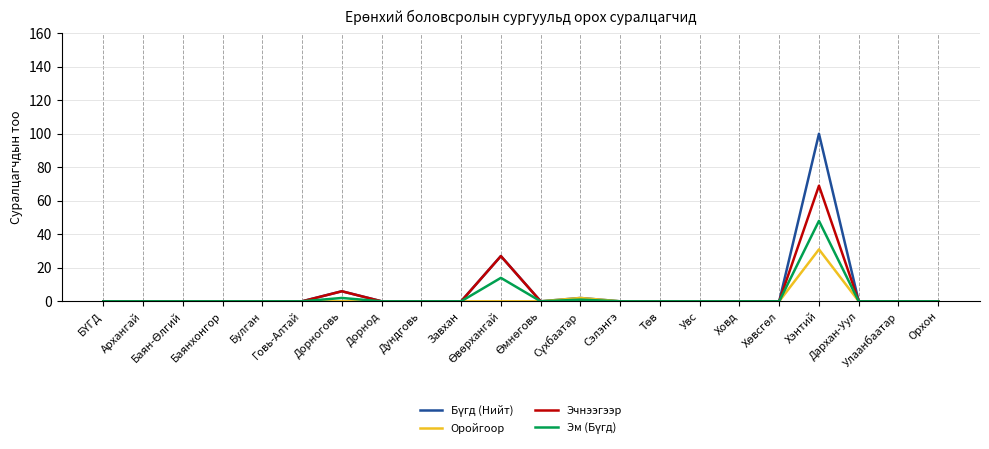

What is the highest value of the Эчнээгээр series?

69